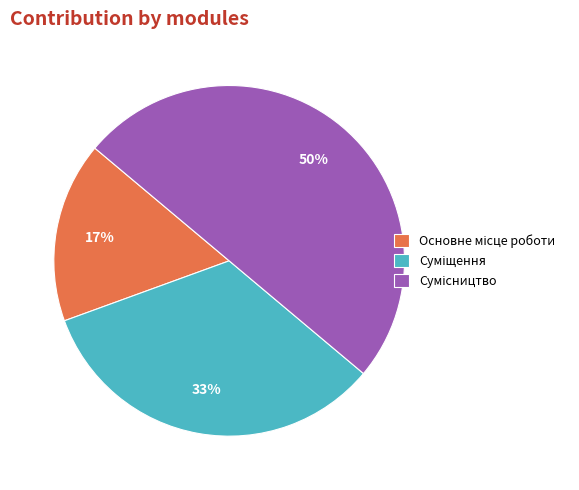

To the nearest percent, what is the difference between the largest and smallest slice percentages?

33%